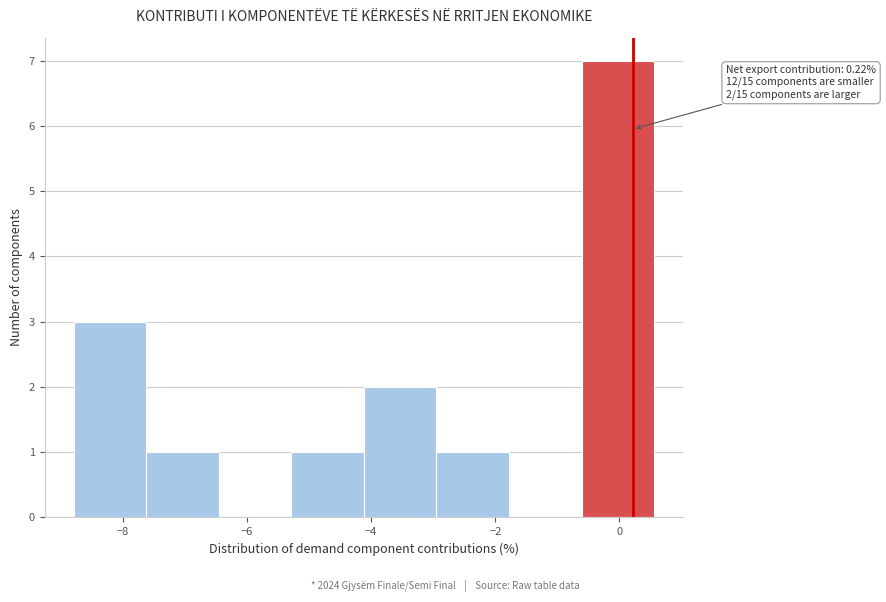

Over which range of the x-axis is the bar tallest?

-0.6 to 0.6